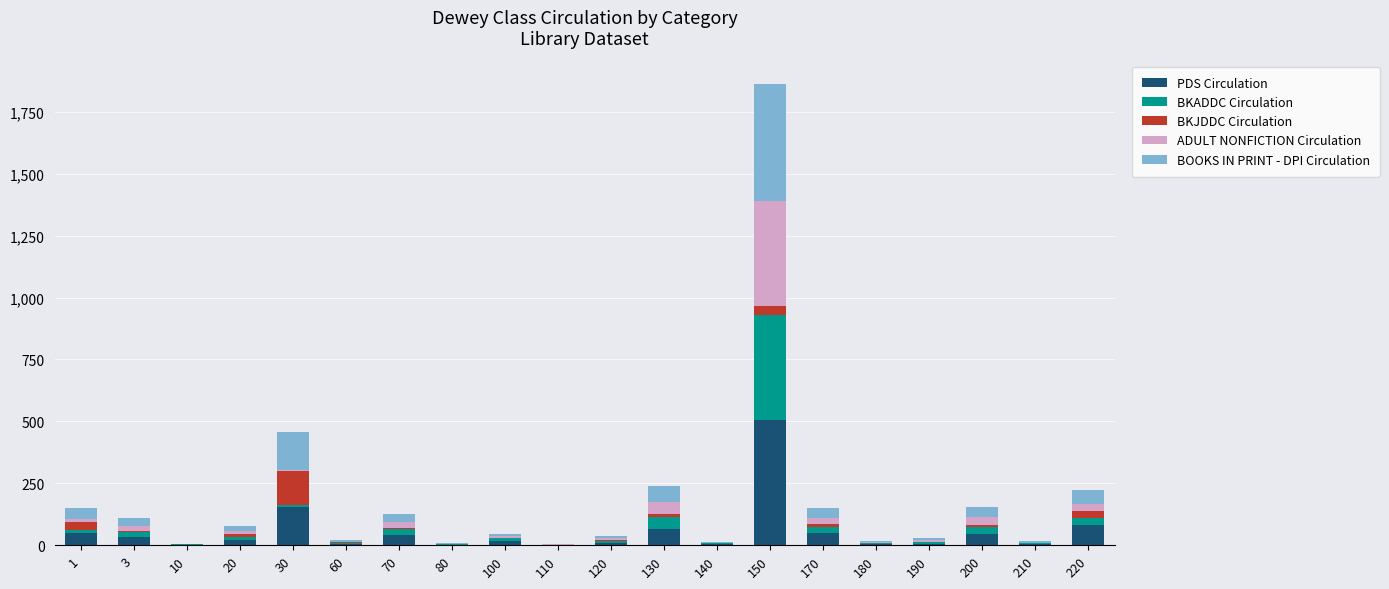

Which category has the highest value in the PDS Circulation series?

150